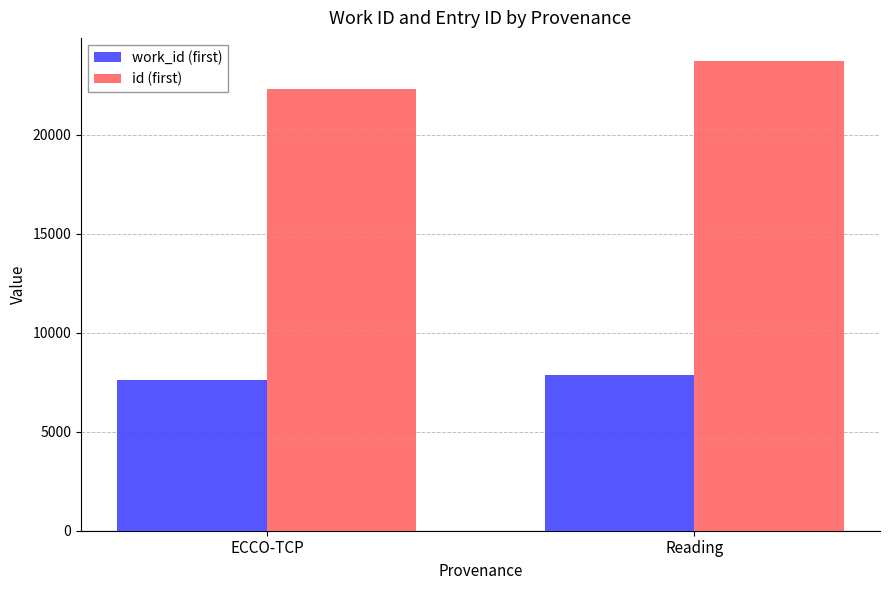

What is the label of the 1st bar from the left?

ECCO-TCP